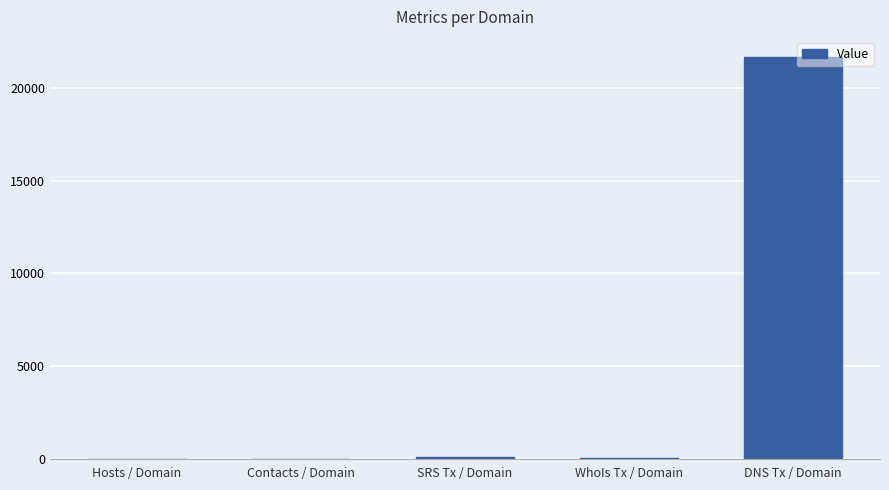

True or false: the data shows 31012.3 at DNS Tx / Domain.

False